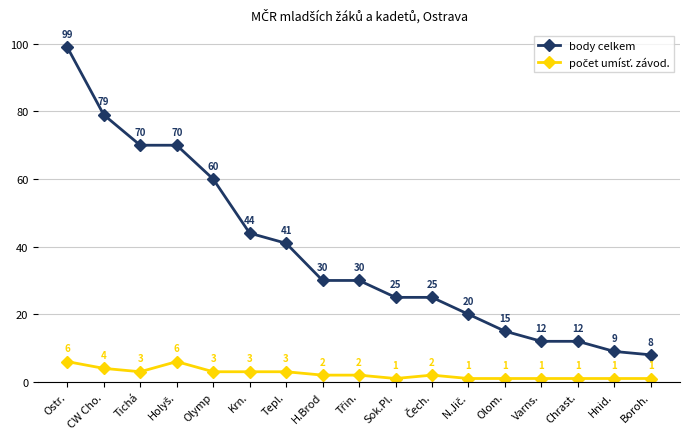

Where does the body celkem series first go above 30?

Ostr.